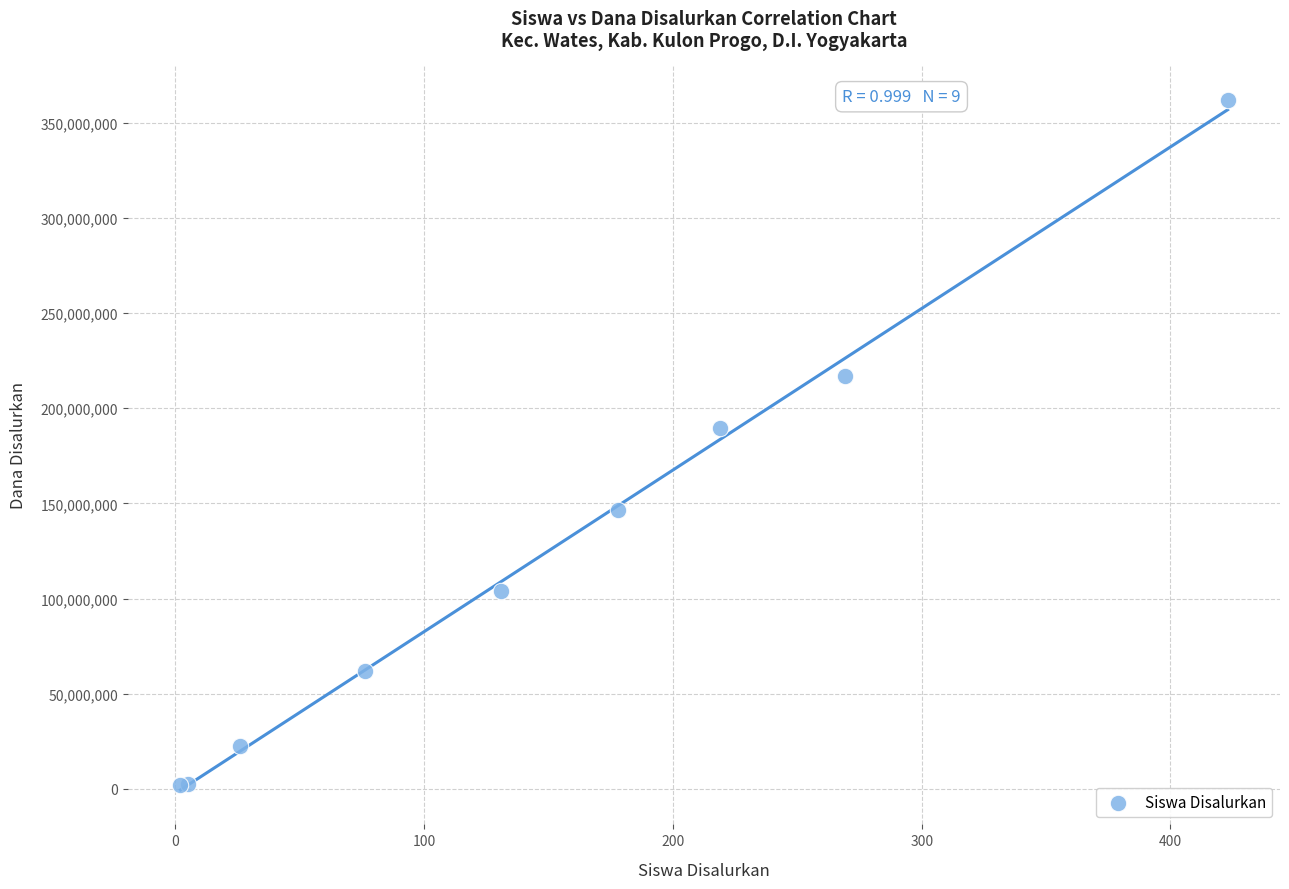

What Y value in the scatter plot is closest to 182000000?

189500000